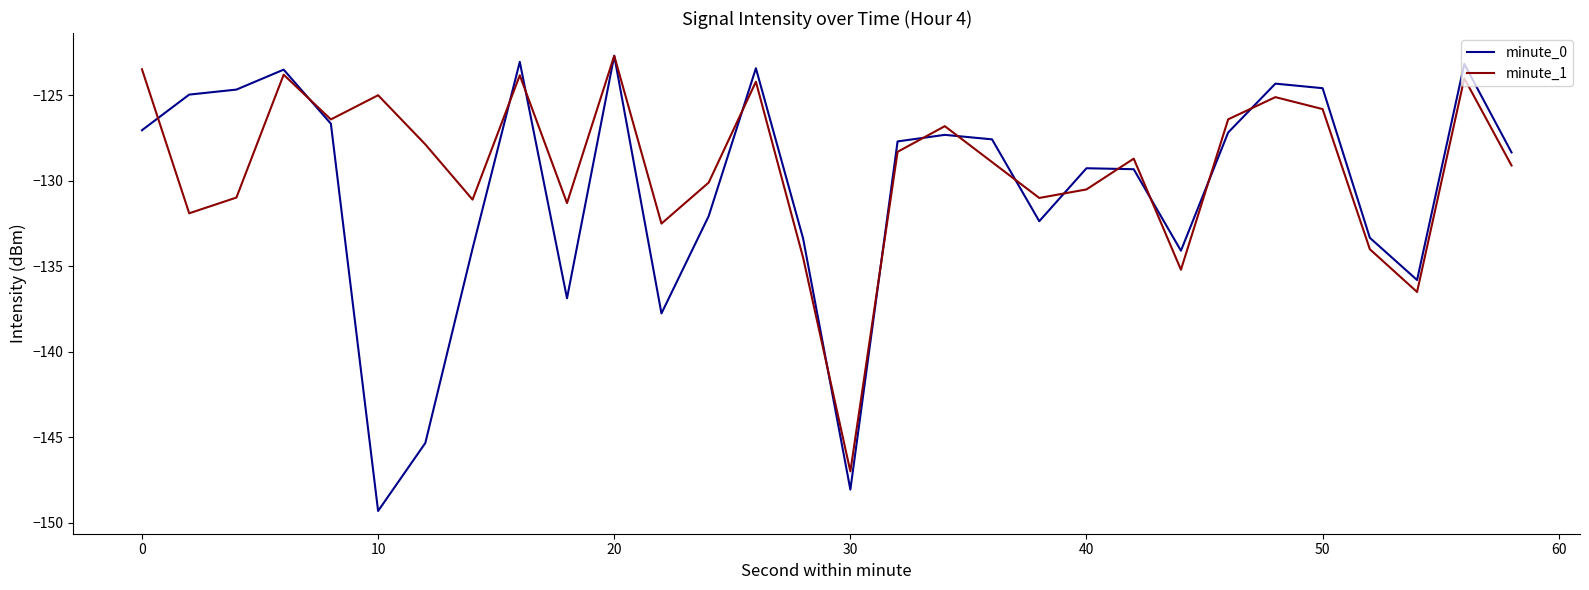

Does the chart display data point markers on the line(s)?

No